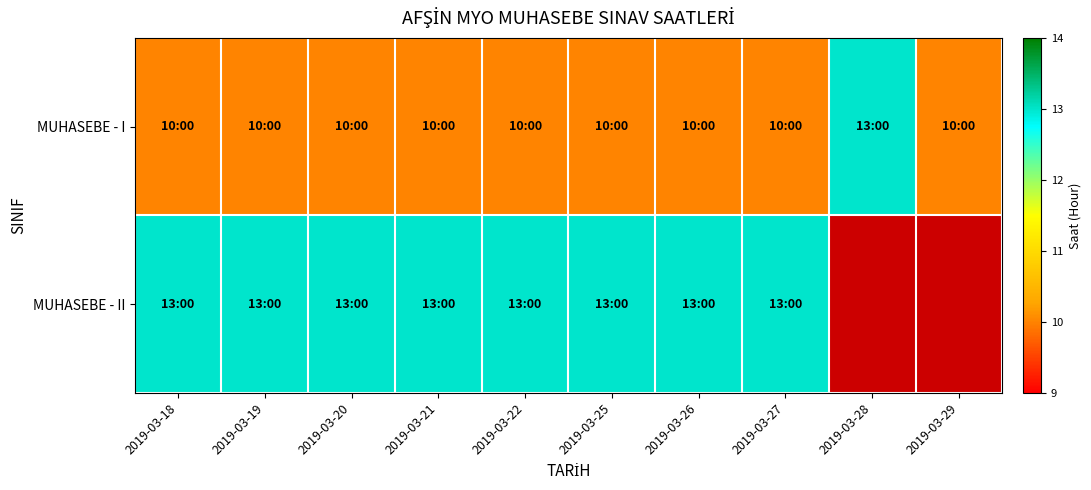

Where is MUHASEBE - I nearest to the value 11?

2019-03-18